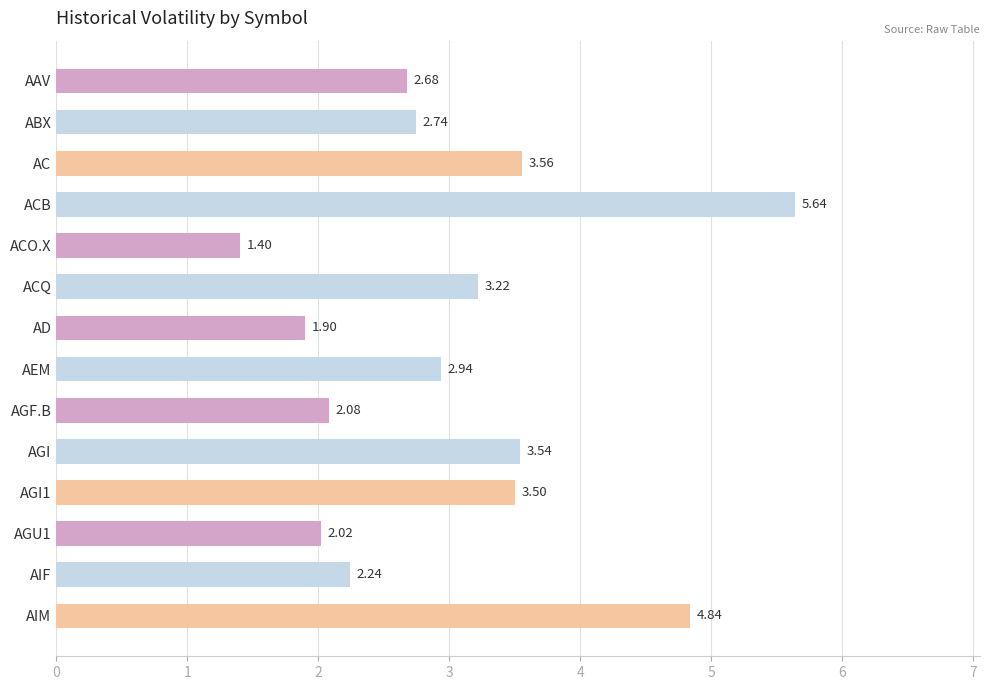

What is the average value?

3.0